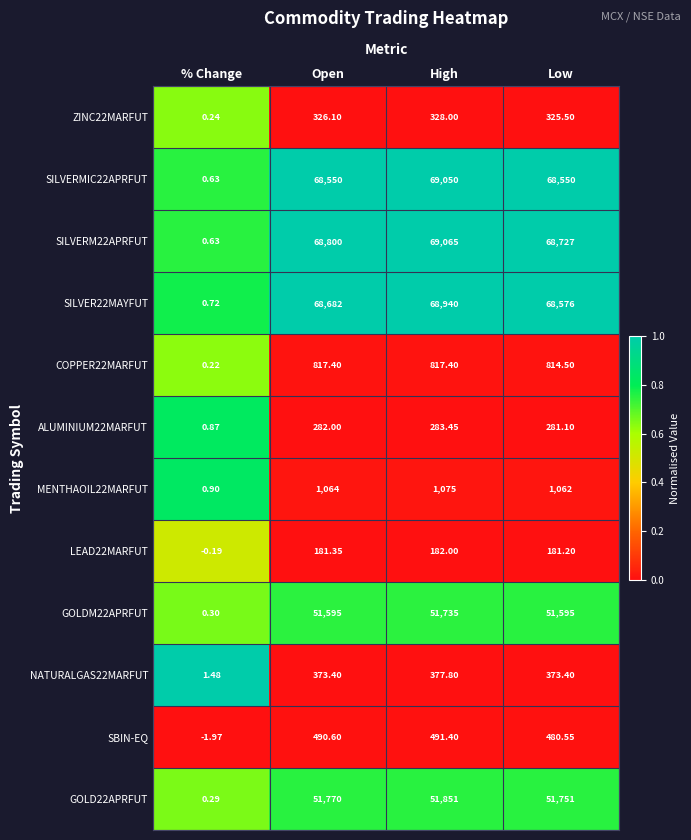

Which category has the lowest value across all series?

% Change